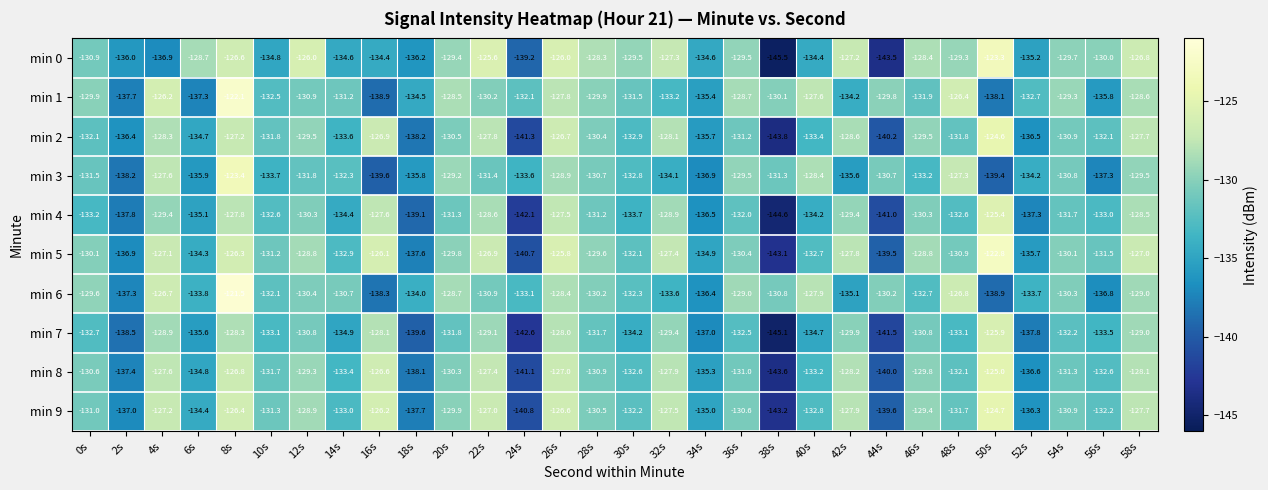

What value does the min 9 series have at 44s?

-139.6